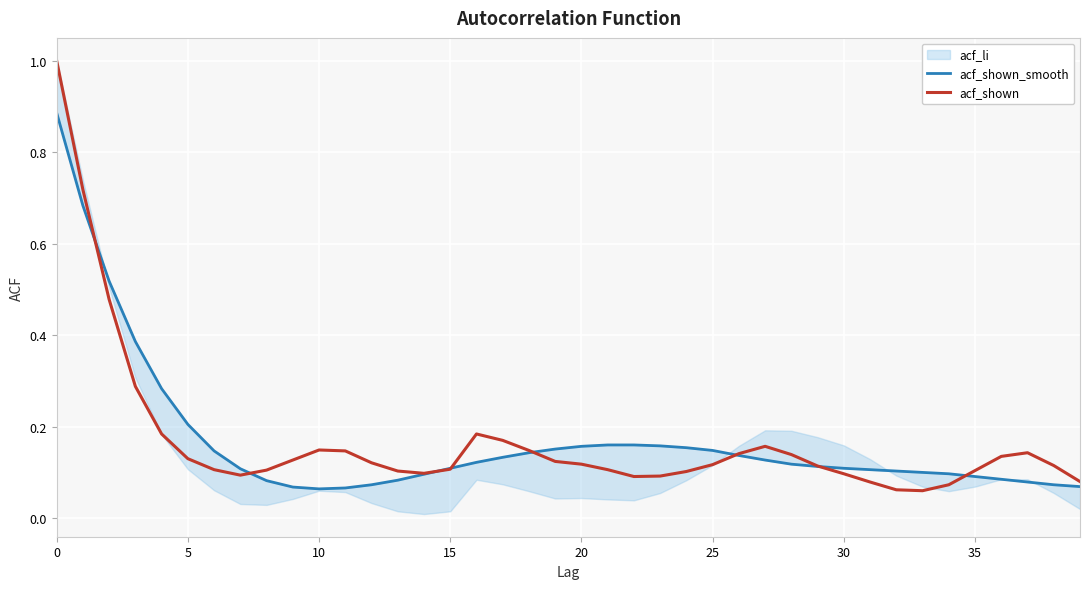

The value of acf_shown at 25 is 0.2. True or false?

False